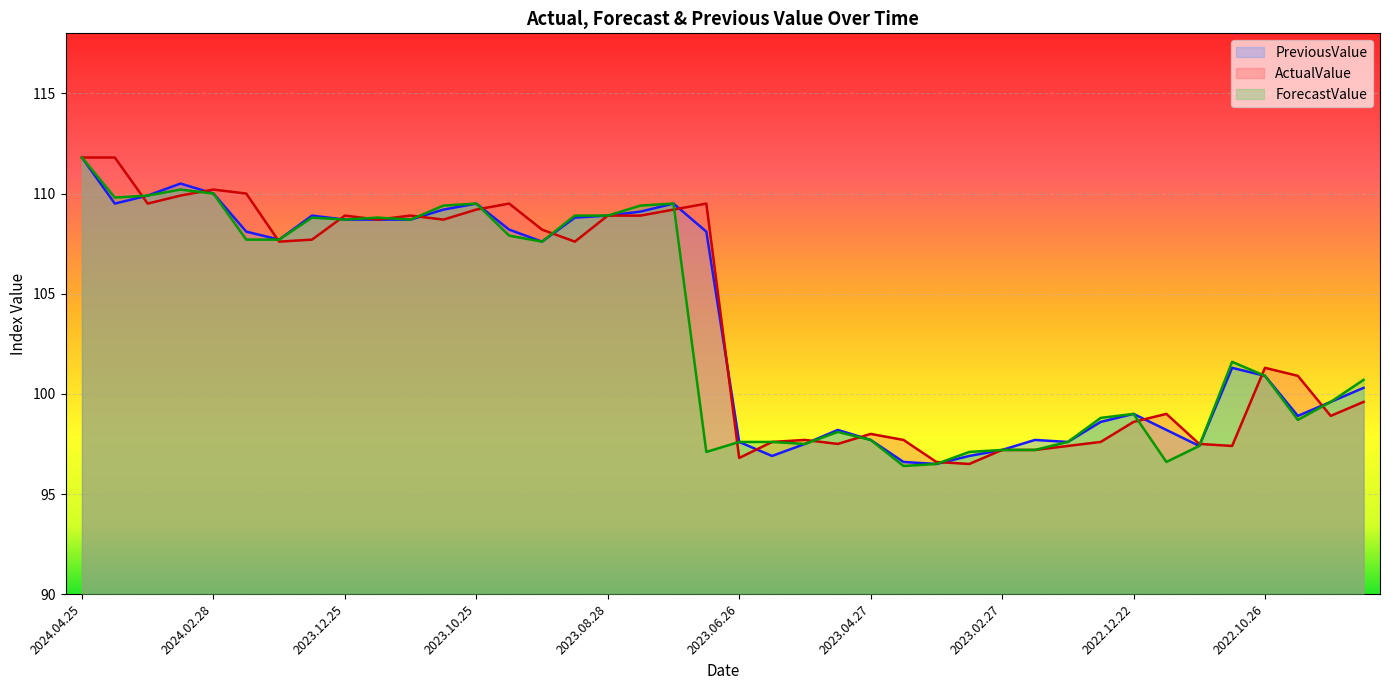

What is the sum of all PreviousValue values?

4146.0